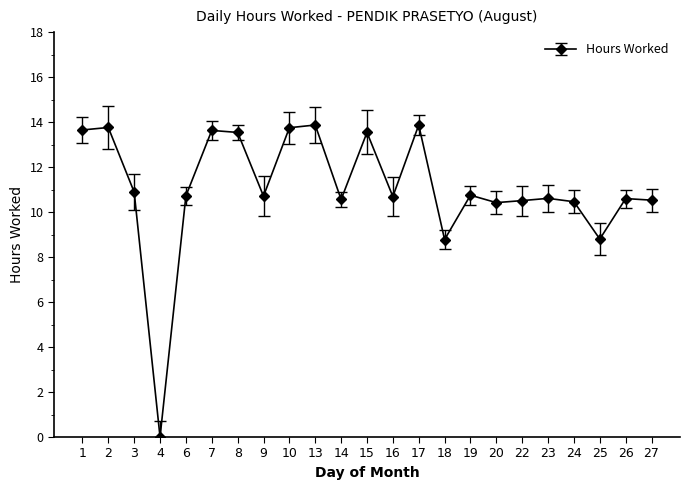

What is the value of the 11th point from the left?

10.6